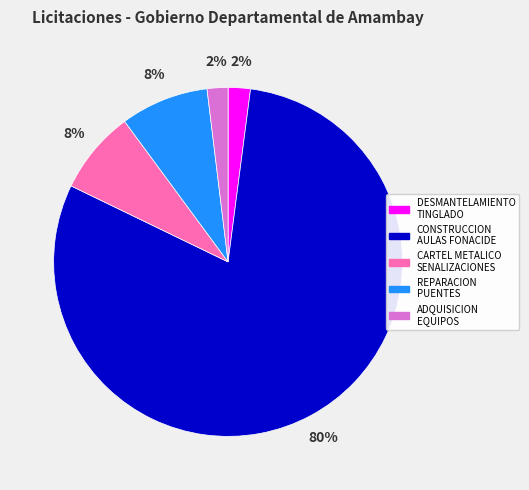

What percentage is the REPARACION PUENTES slice, to the nearest percent?

8%